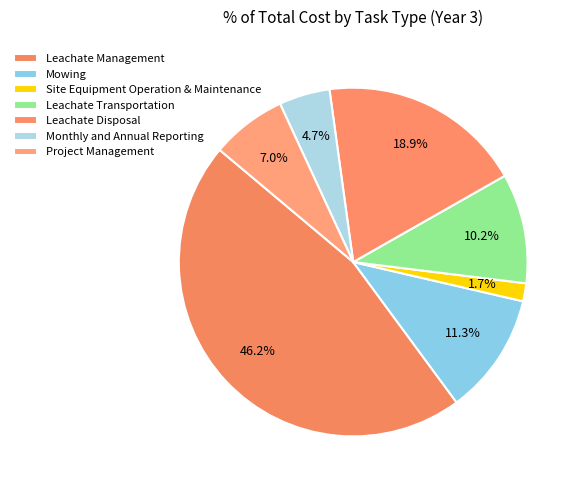

How much of the chart is everything except Mowing?

88.7%